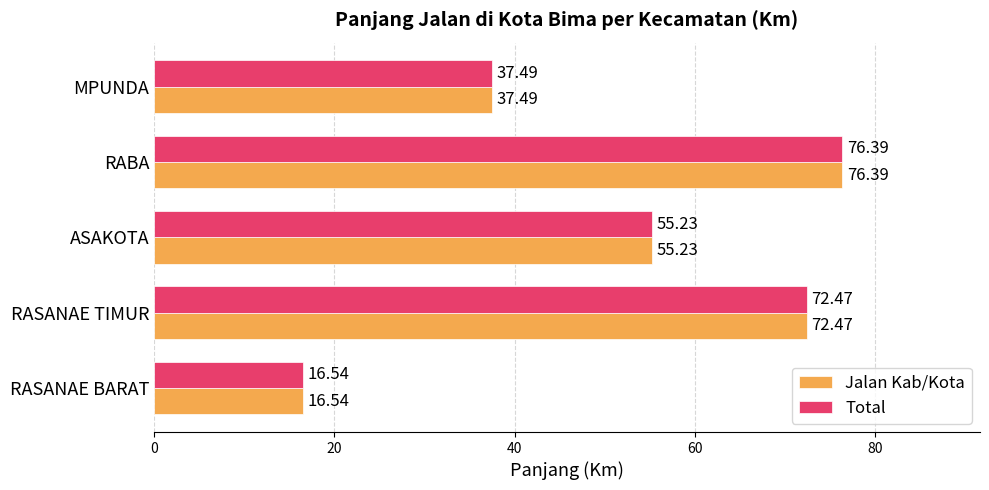

How many data points in Jalan Kab/Kota are less than 55?

2